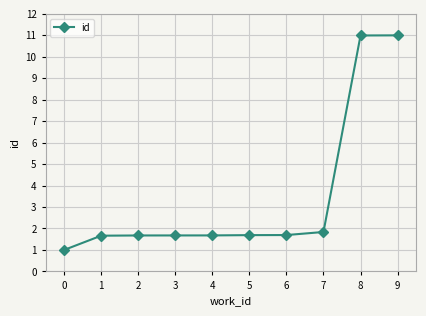

What is the greatest value displayed?

11.0